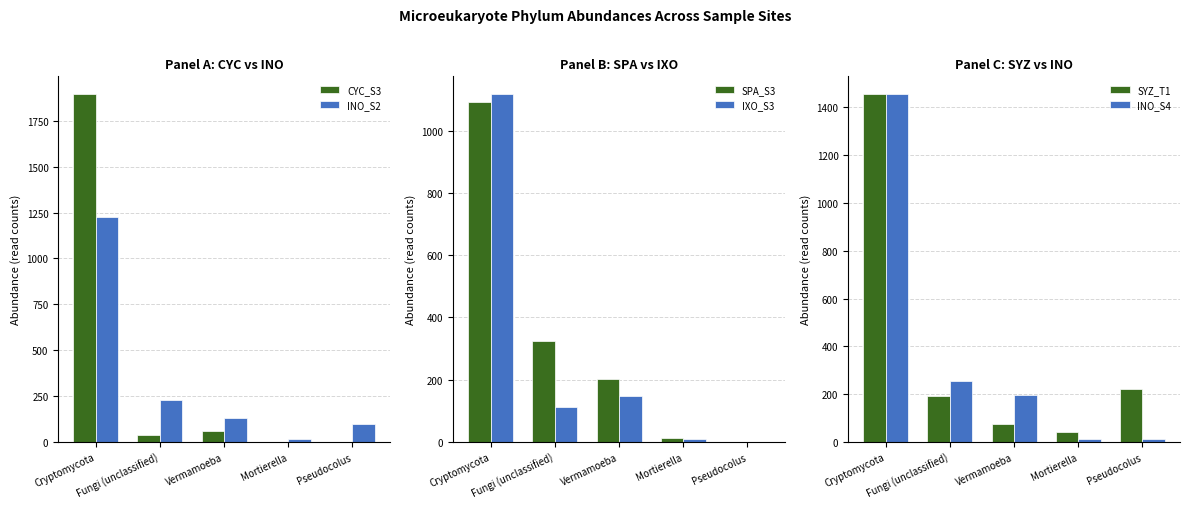

The INO_S2 series shows 1925 at Cryptomycota. True or false?

False